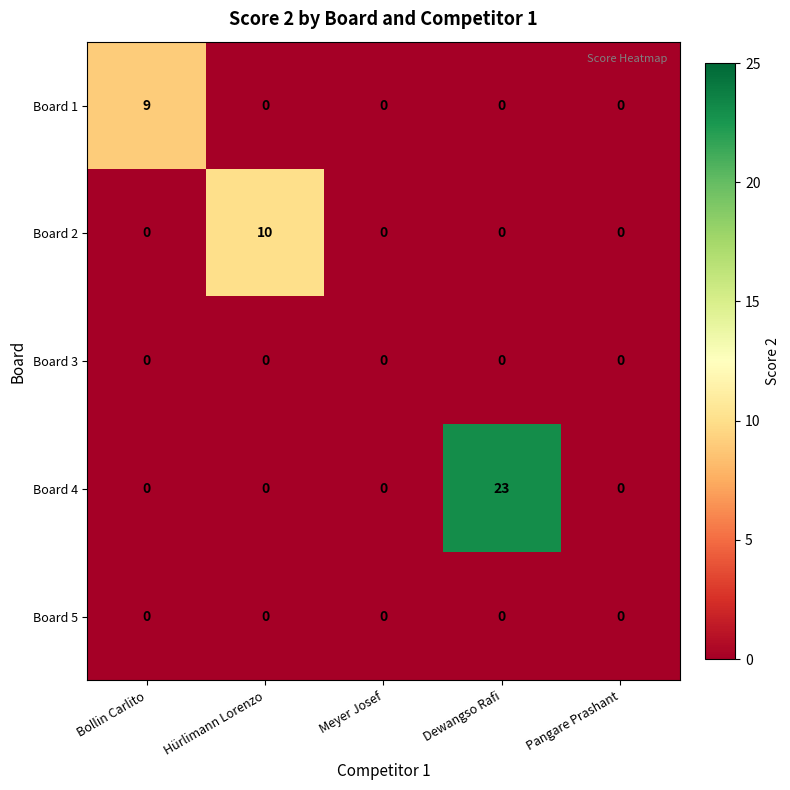

Which series has the largest total across all categories?

Board 4